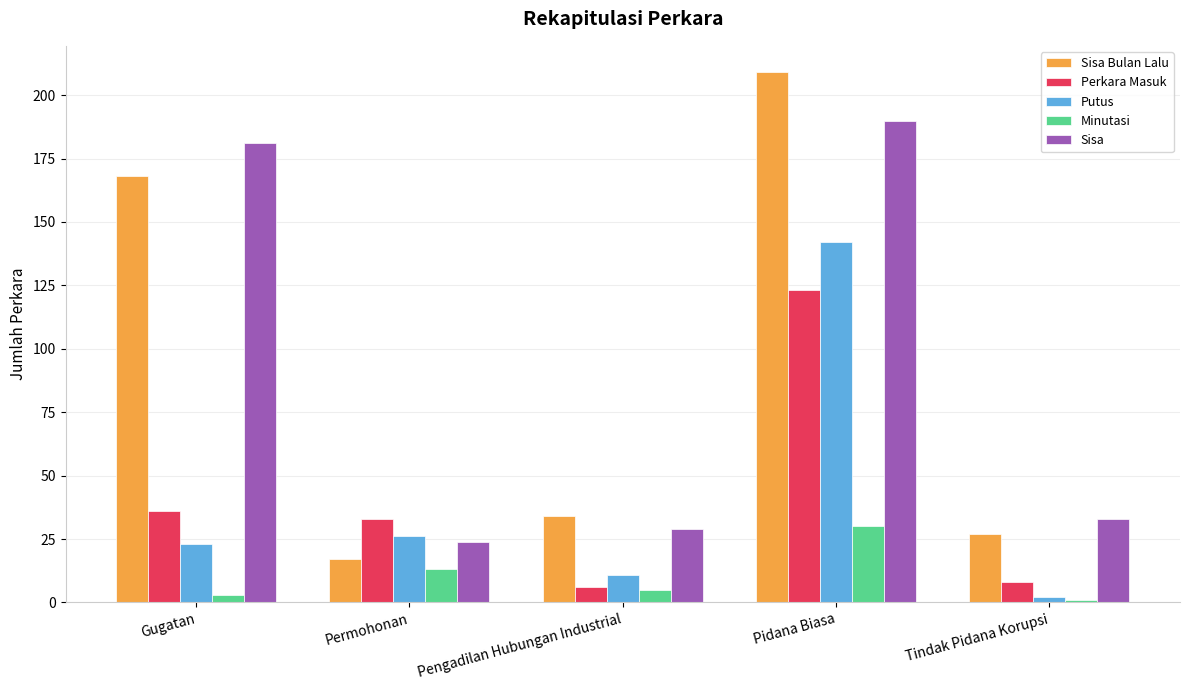

Is it true that Minutasi equals 5 at Pengadilan Hubungan Industrial?

True